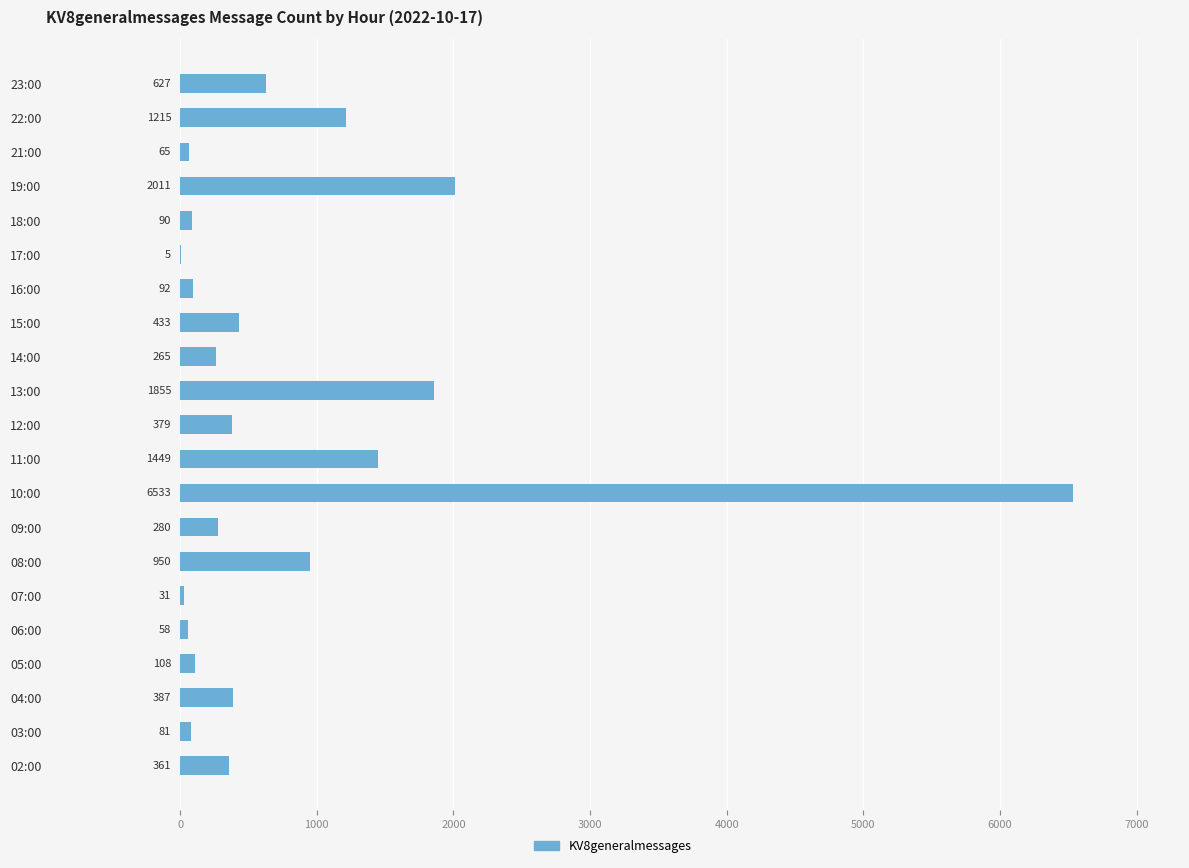

Reading bottom to top, list all the values displayed in this chart.

02:00=361	03:00=81	04:00=387	05:00=108	06:00=58	07:00=31	08:00=950	09:00=280	10:00=6533	11:00=1449	12:00=379	13:00=1855	14:00=265	15:00=433	16:00=92	17:00=5	18:00=90	19:00=2011	21:00=65	22:00=1215	23:00=627